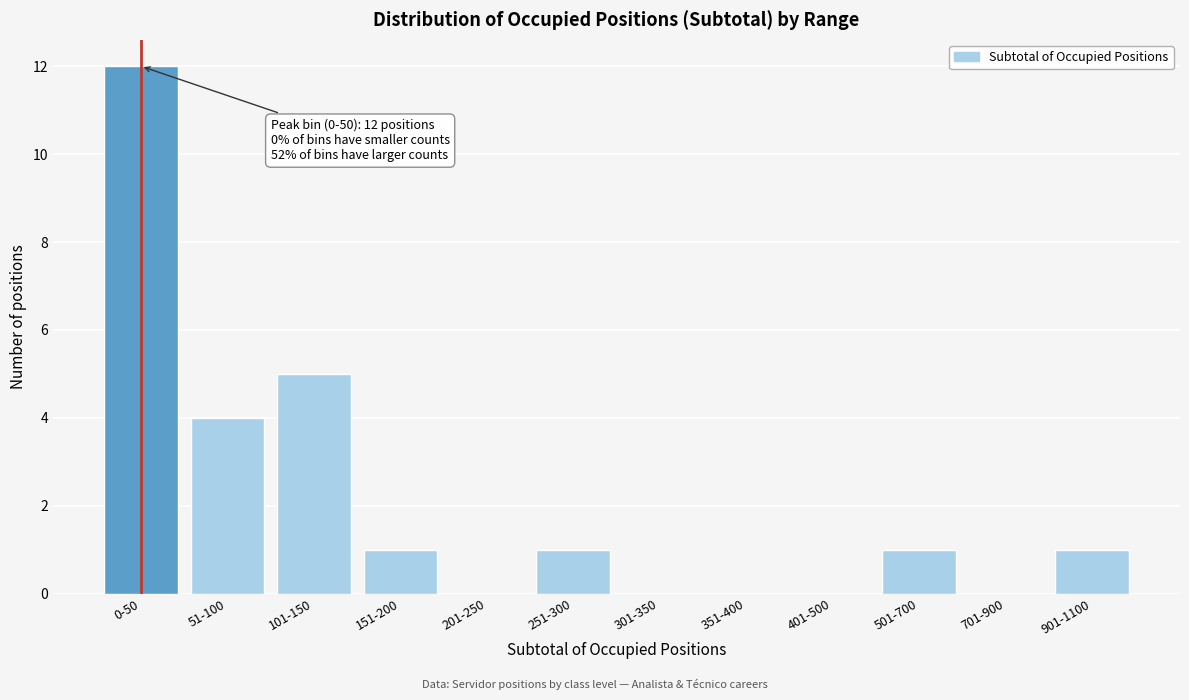

Reading left to right, what are all the values shown in this chart?

0-50=12	51-100=4	101-150=5	151-200=1	201-250=0	251-300=1	301-350=0	351-400=0	401-500=0	501-700=1	701-900=0	901-1100=1